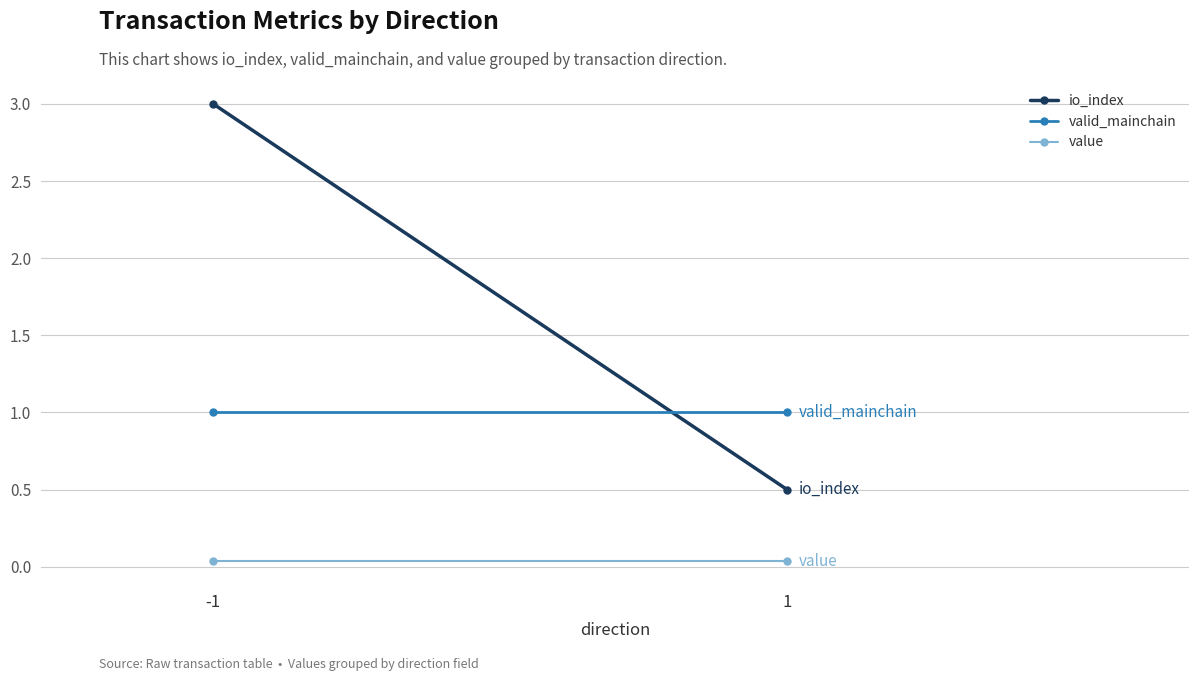

What are all the series names shown in the legend?

io_index, valid_mainchain, value